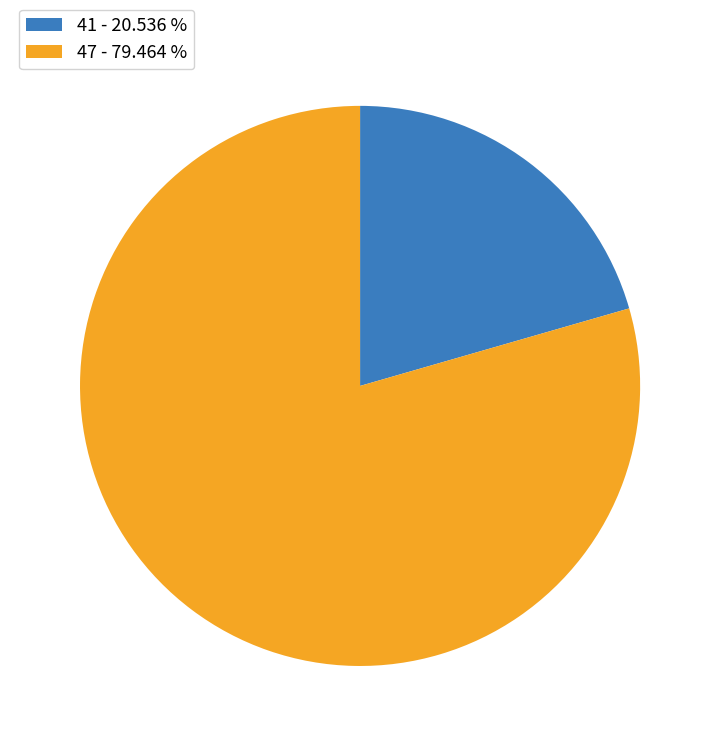

Is the sum of 47 and 41 greater than half?

Yes